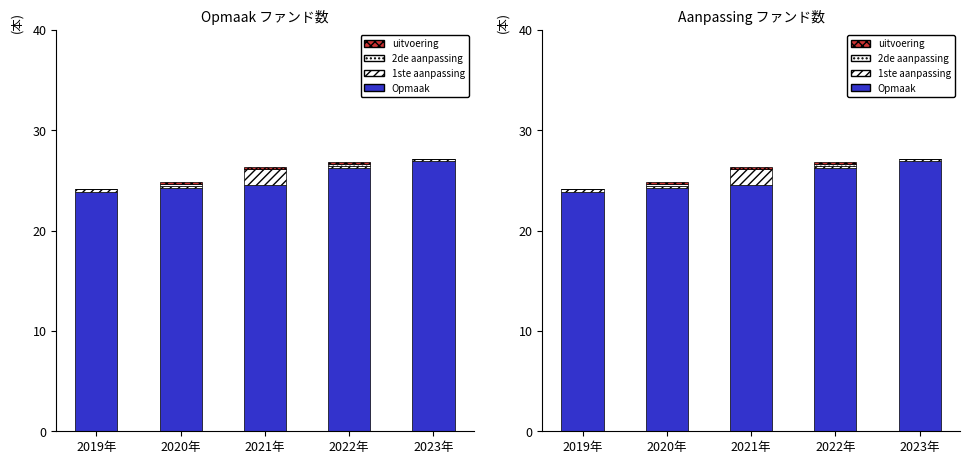

At how many categories does at least one series exceed 15?

5